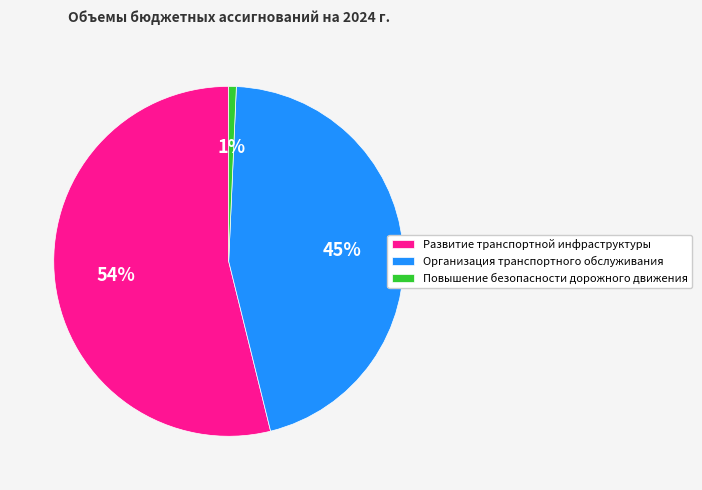

Which category has the biggest portion of the pie?

Развитие транспортной инфраструктуры